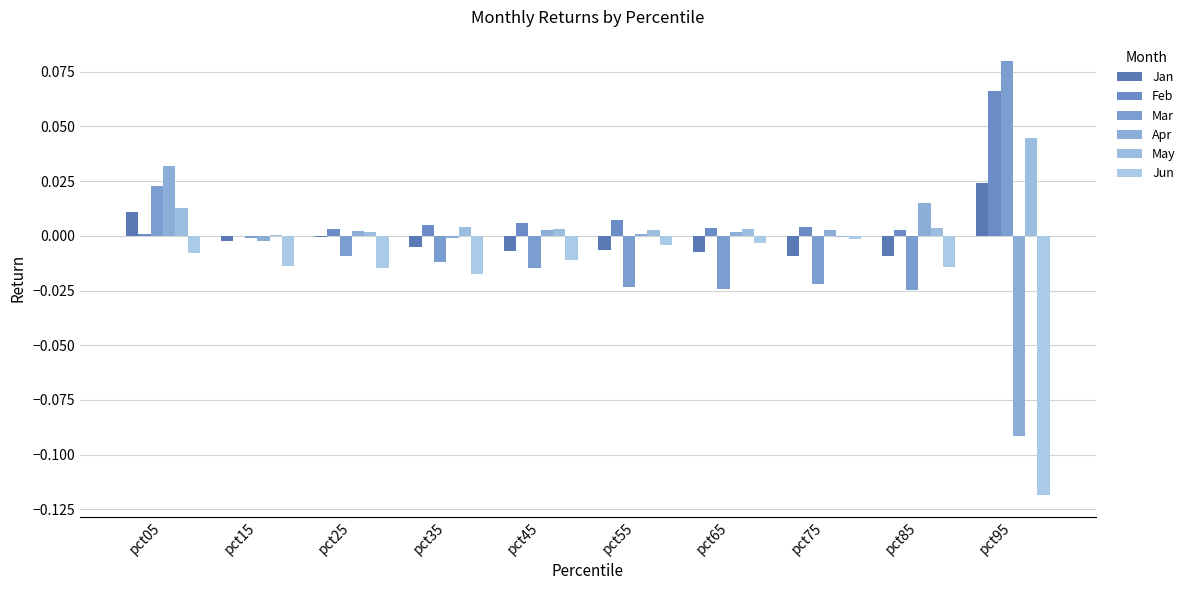

Reading left to right, extract all data points from this chart.

Jan: 0.0	-0.0	-0.0	-0.0	-0.0	-0.0	-0.0	-0.0	-0.0	0.0
Feb: 0.0	0.0	0.0	0.0	0.0	0.0	0.0	0.0	0.0	0.1
Mar: 0.0	-0.0	-0.0	-0.0	-0.0	-0.0	-0.0	-0.0	-0.0	0.1
Apr: 0.0	-0.0	0.0	-0.0	0.0	0.0	0.0	0.0	0.0	-0.1
May: 0.0	0.0	0.0	0.0	0.0	0.0	0.0	-0.0	0.0	0.0
Jun: -0.0	-0.0	-0.0	-0.0	-0.0	-0.0	-0.0	-0.0	-0.0	-0.1